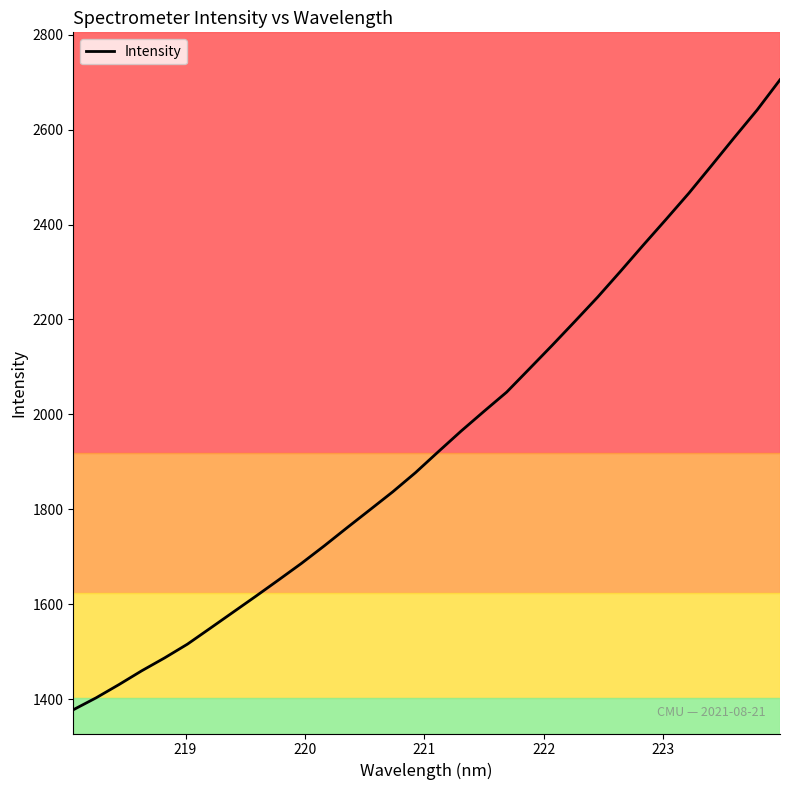

What is the sum of all values?

62373.3